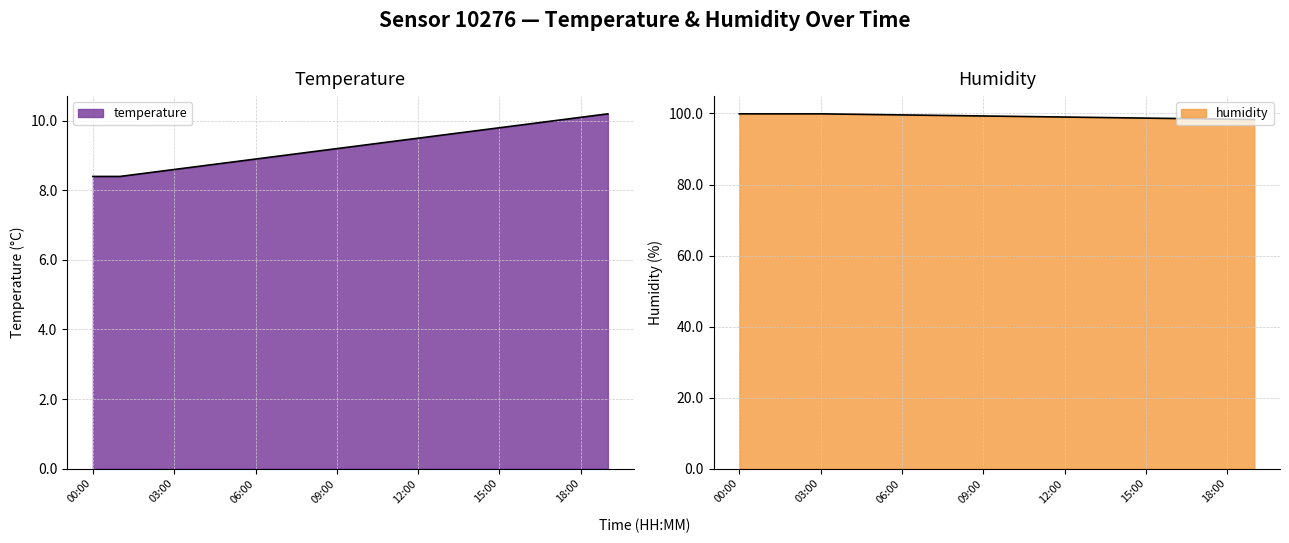

What is the difference between the maximum and minimum values in the humidity series?

1.6